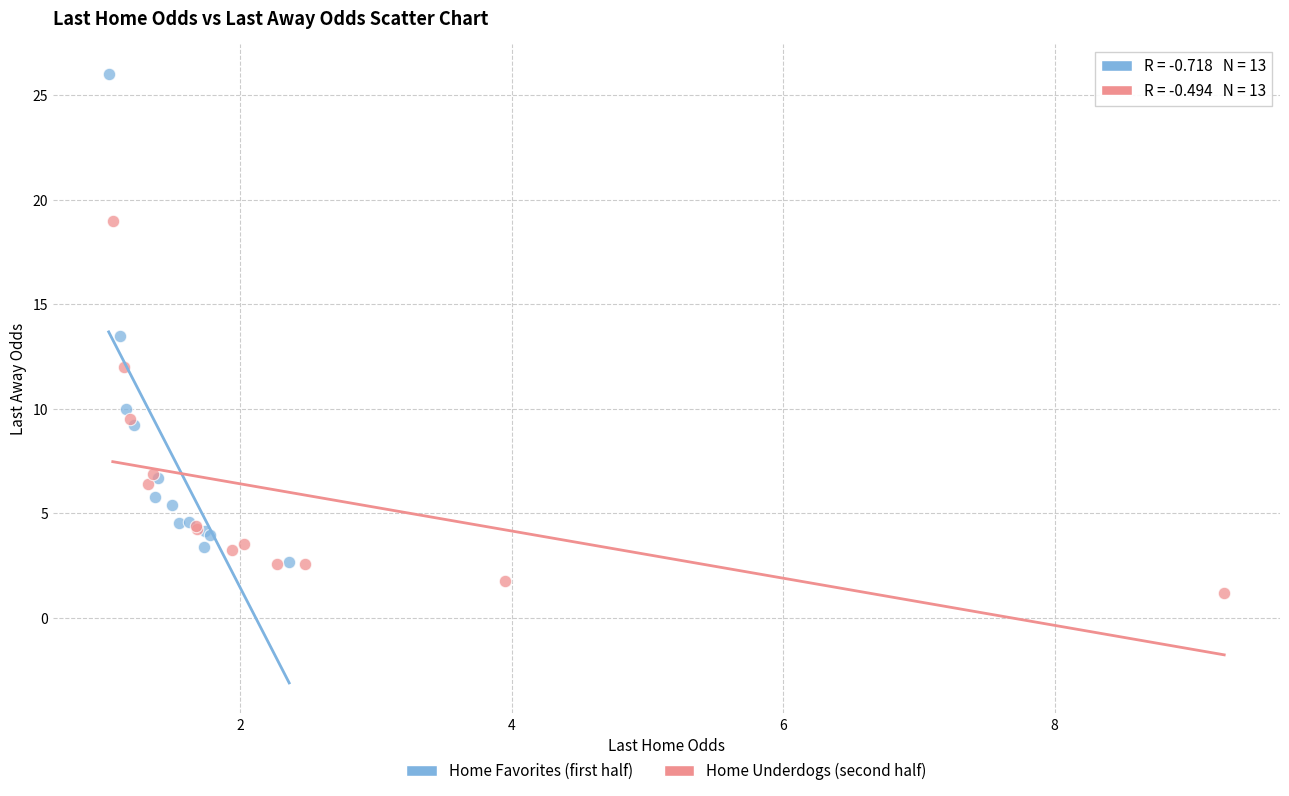

Which series reaches the maximum Y coordinate?

Home Favorites (first half)